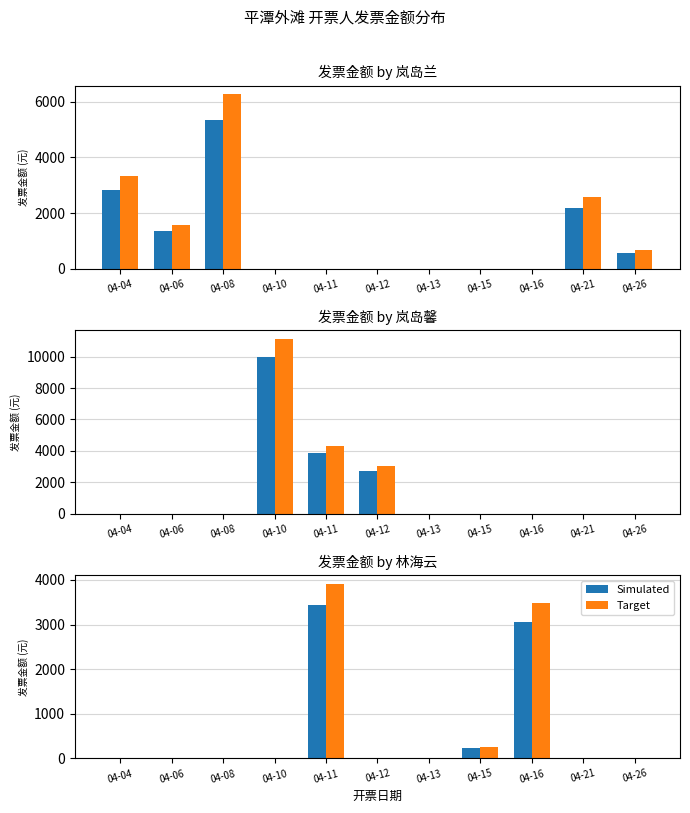

How many positive values does the Simulated series have?

3